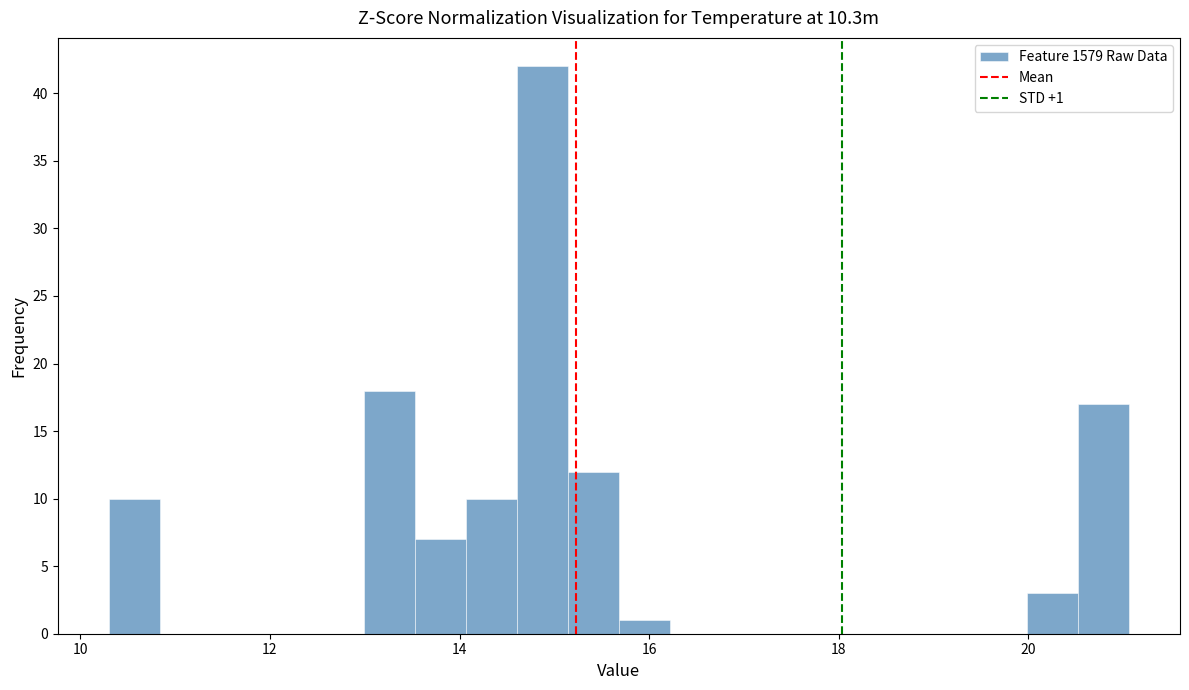

Around what value on the x-axis is the tallest bar? Give the approximate position of its centre, as read against the axis.

14.8